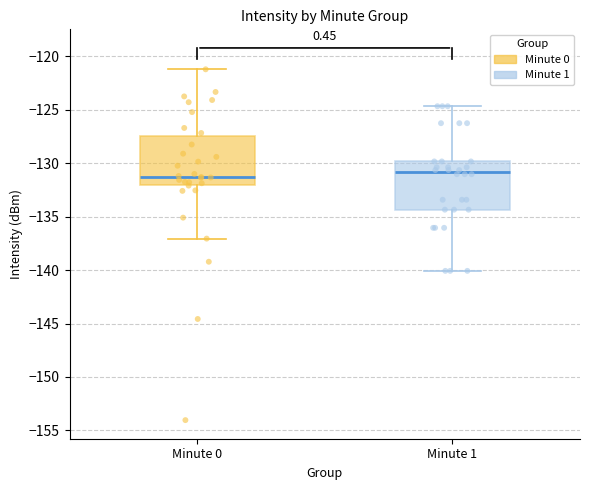

Reading left to right, read every box against the y-axis: the position of its median line, the range the box covers, and the ends of its whiskers. The values are not printed on the chart, so give them approximately, as read against the axis.

Minute 0: median -131.0, box -132.0 to -127.5, whiskers -137.0 to -121.0
Minute 1: median -131.0, box -134.5 to -130.0, whiskers -140.0 to -124.5